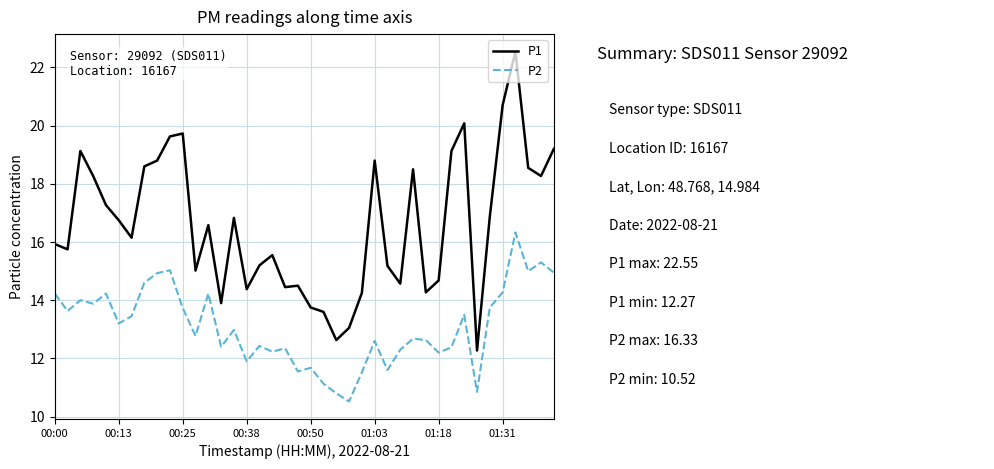

Which series has the widest spread of values?

P1